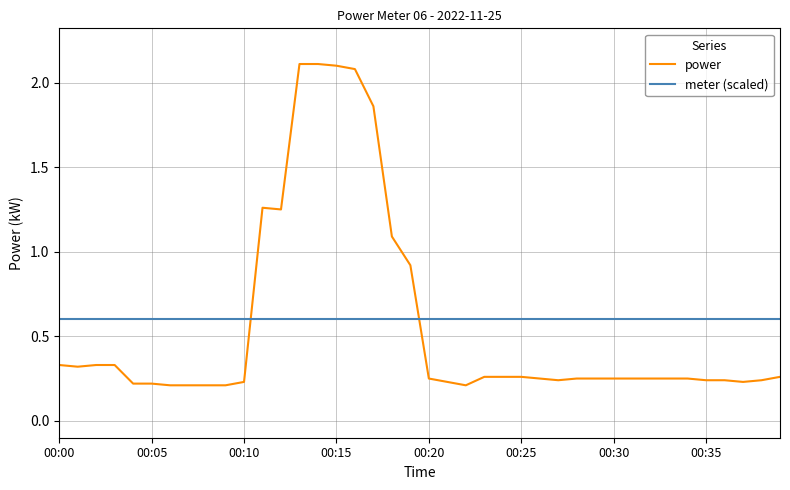

What is the greatest value displayed?

2.1